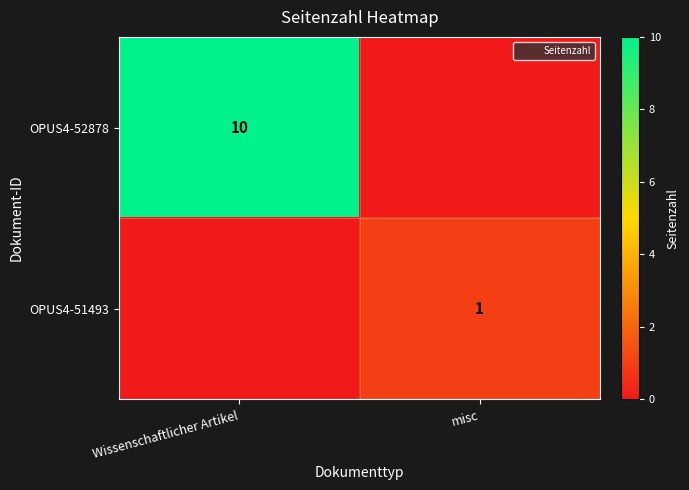

How many values in OPUS4-51493 are above zero?

1